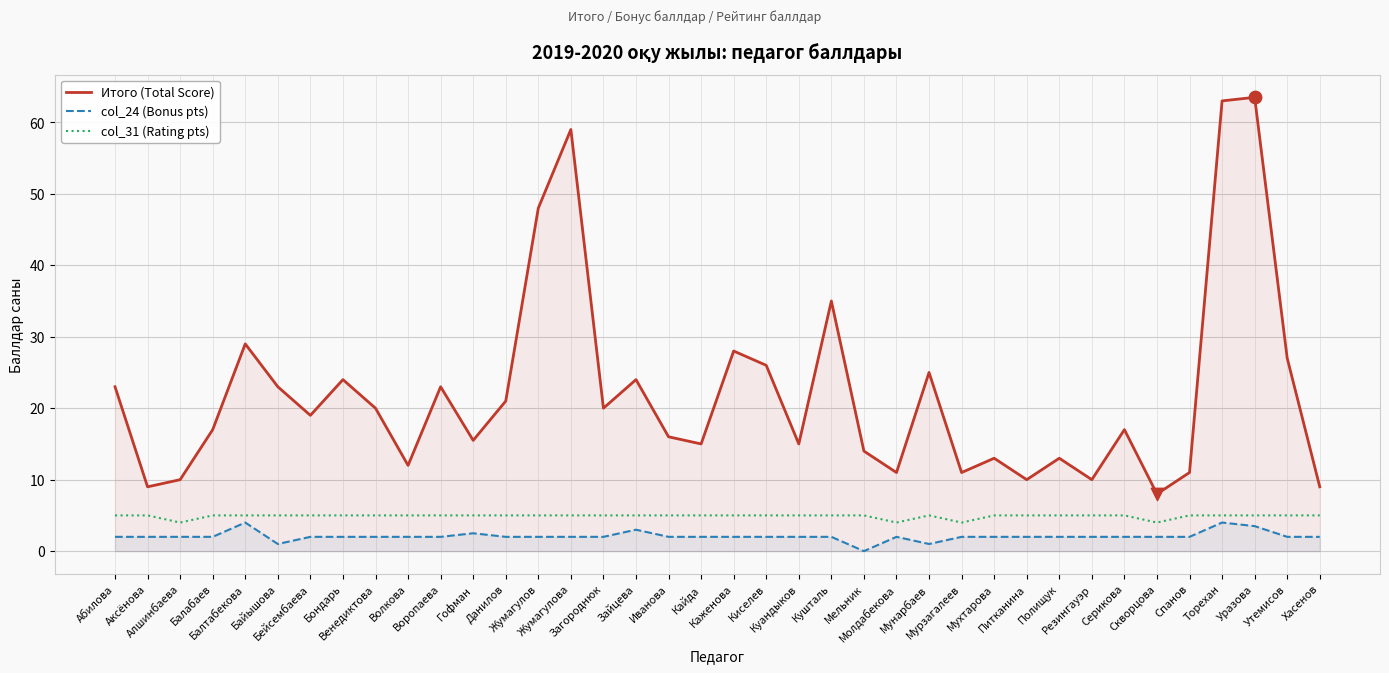

Is the value of Итого (Total Score) at Утемисов greater than the value of col_24 (Bonus pts) at Хасенов?

Yes